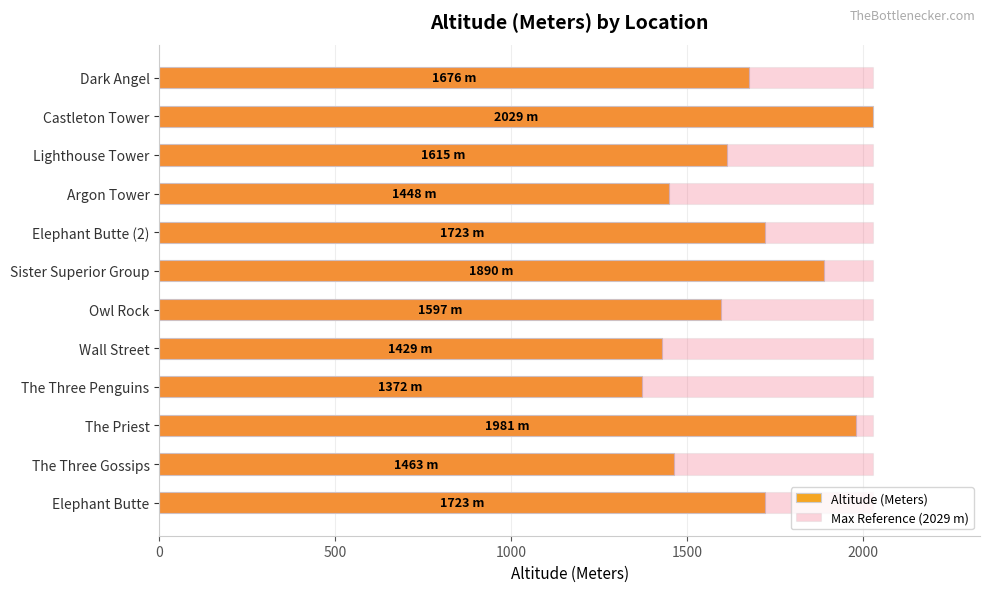

Which series changed the most between 1000 and 1500?

Altitude (Meters)